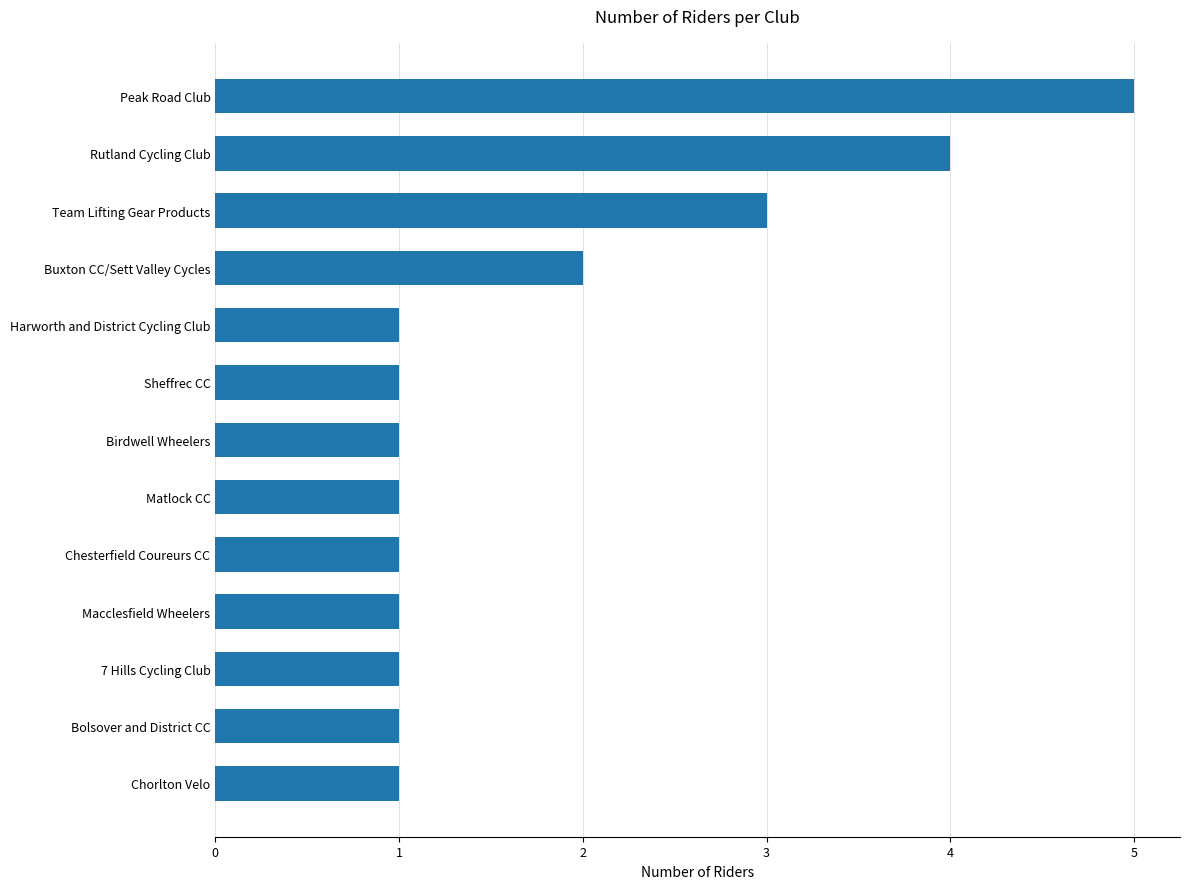

What is the change in value from Buxton CC/Sett Valley Cycles to Peak Road Club?

+3